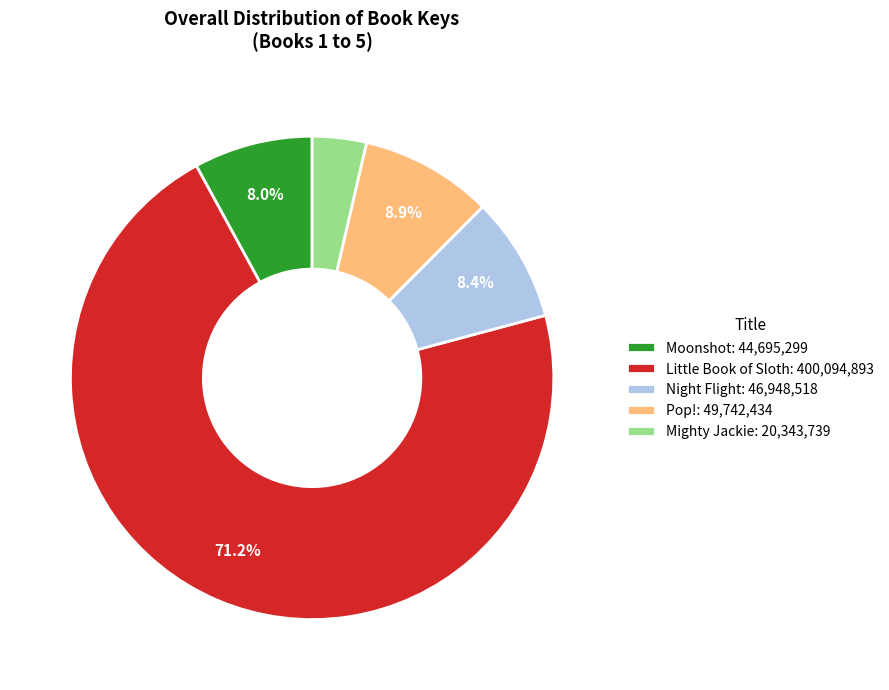

How many slices are in this pie chart?

5